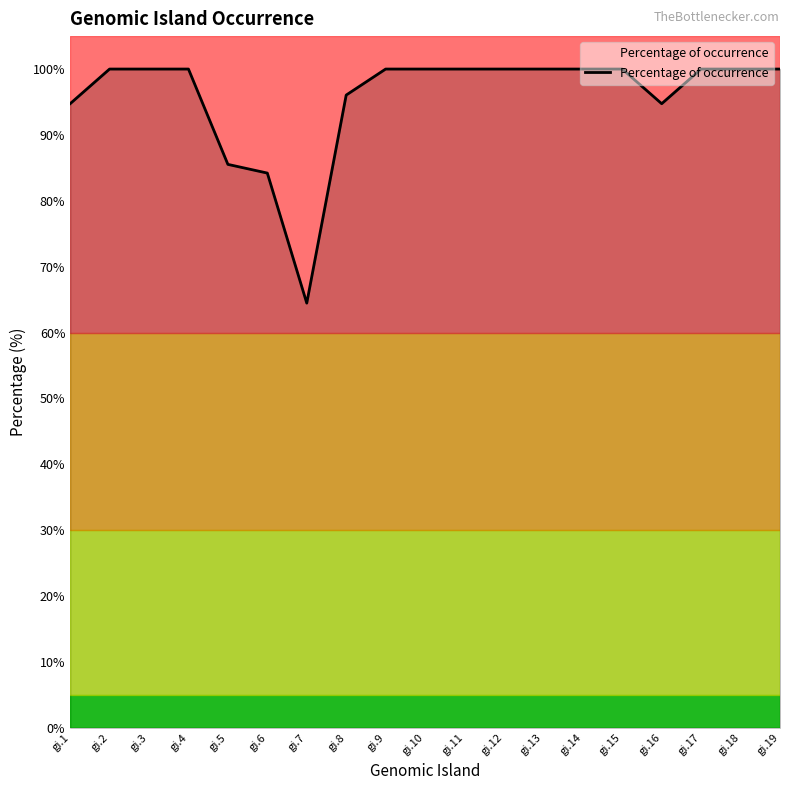

True or false: the data shows 172.1 at gi.13.

False